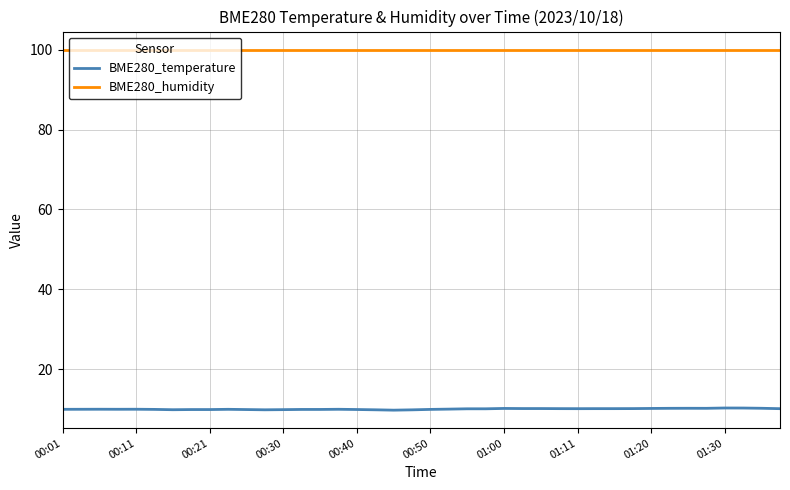

What are all the series names shown in the legend?

BME280_temperature, BME280_humidity